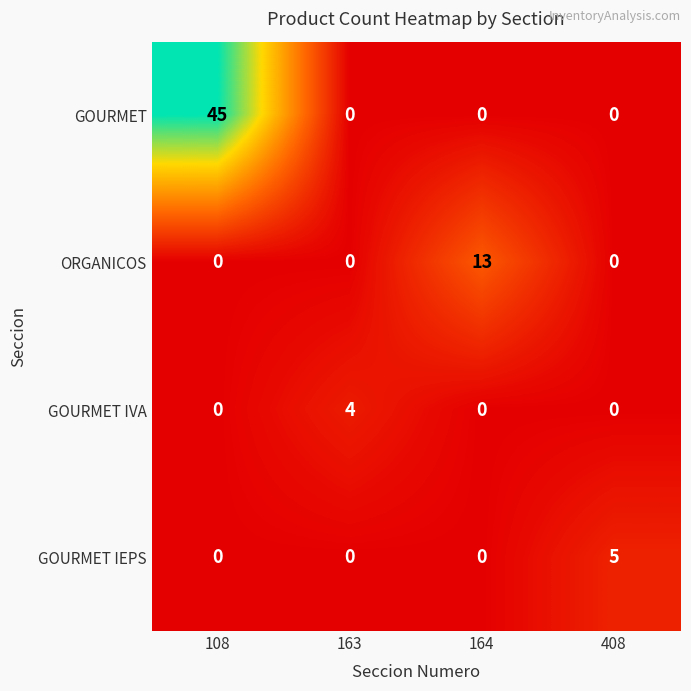

Rank the series by their maximum value, from highest to lowest.

GOURMET, ORGANICOS, GOURMET IEPS, GOURMET IVA